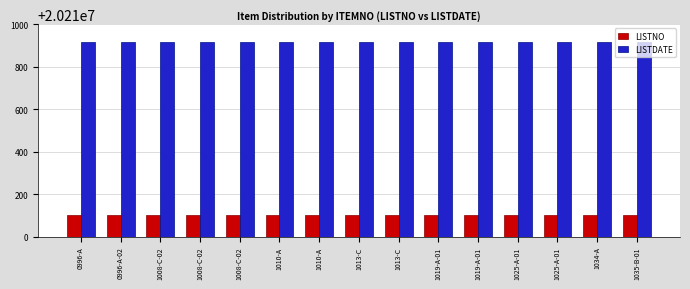

What is the sum of the LISTDATE values at 1013-C and 1008-C-02?

40421830